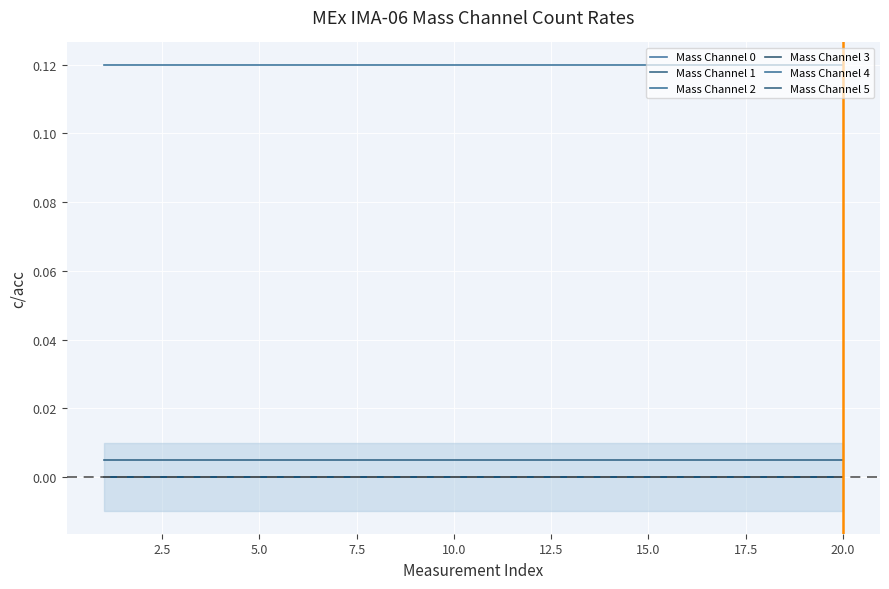

True or false: Mass Channel 3 has a value of 0.0 at 7.5.

True